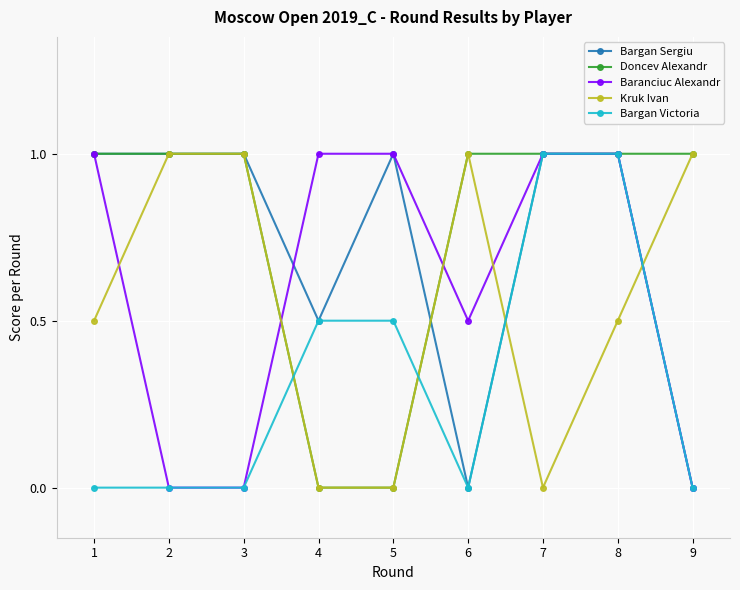

True or false: Kruk Ivan has more than 2 interior local peaks.

False